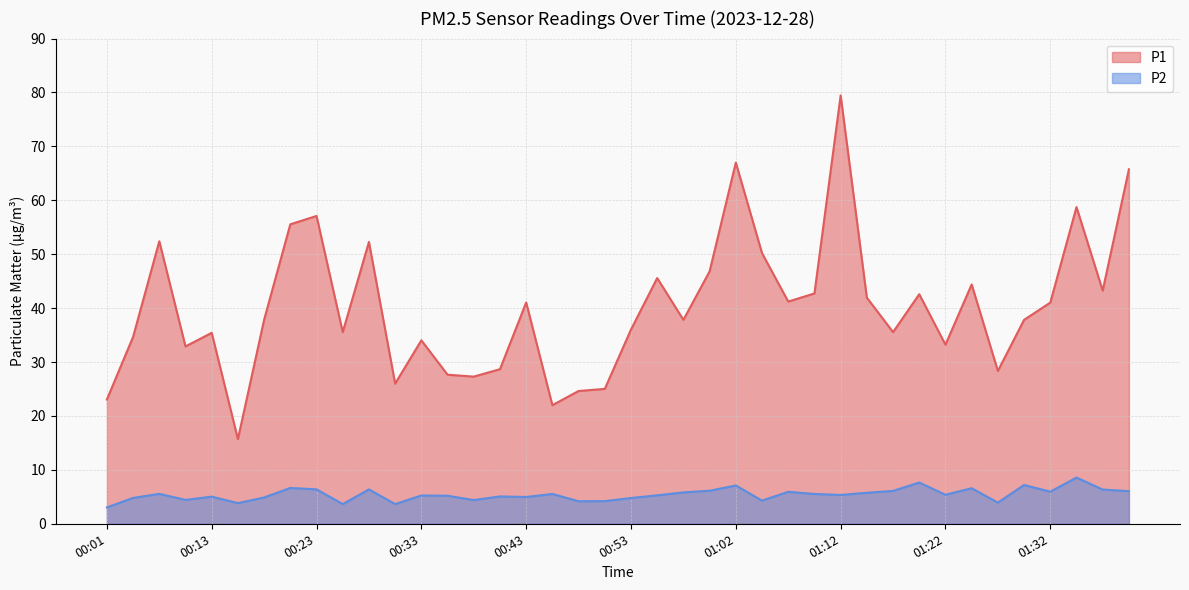

Rank the series at 00:13 from lowest to highest value.

P2, P1